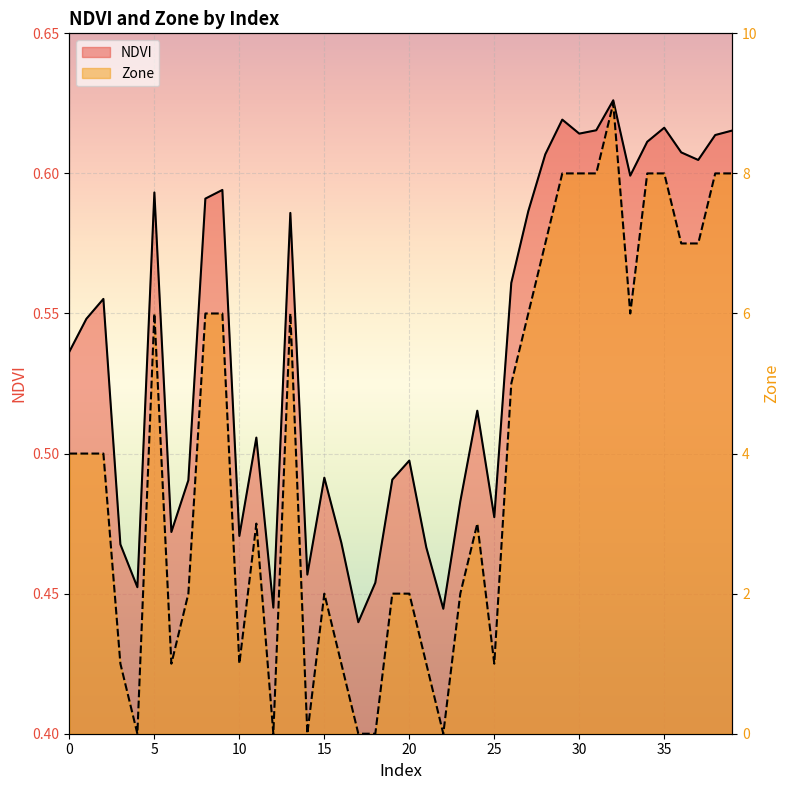

Reading right to left, list all the values displayed in this chart.

NDVI: 39=0.6	38=0.6	37=0.6	36=0.6	35=0.6	34=0.6	33=0.6	32=0.6	31=0.6	30=0.6	29=0.6	28=0.6	27=0.6	26=0.6	25=0.5	24=0.5	23=0.5	22=0.4	21=0.5	20=0.5	19=0.5	18=0.5	17=0.4	16=0.5	15=0.5	14=0.5	13=0.6	12=0.4	11=0.5	10=0.5	9=0.6	8=0.6	7=0.5	6=0.5	5=0.6	4=0.5	3=0.5	2=0.6	1=0.5	0=0.5
Zone: 39=8.0	38=8.0	37=7.0	36=7.0	35=8.0	34=8.0	33=6.0	32=9.0	31=8.0	30=8.0	29=8.0	28=7.0	27=6.0	26=5.0	25=1.0	24=3.0	23=2.0	22=0.0	21=1.0	20=2.0	19=2.0	18=0.0	17=0.0	16=1.0	15=2.0	14=0.0	13=6.0	12=0.0	11=3.0	10=1.0	9=6.0	8=6.0	7=2.0	6=1.0	5=6.0	4=0.0	3=1.0	2=4.0	1=4.0	0=4.0